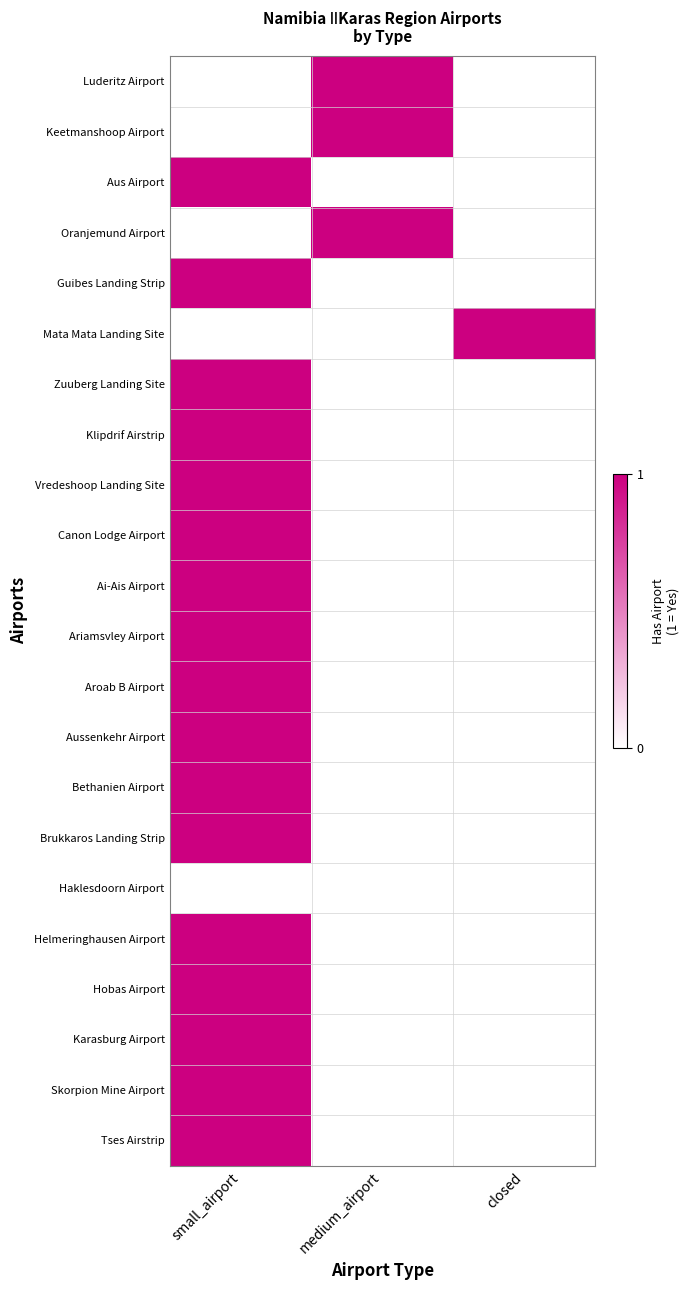

How many data points does each series have?

3